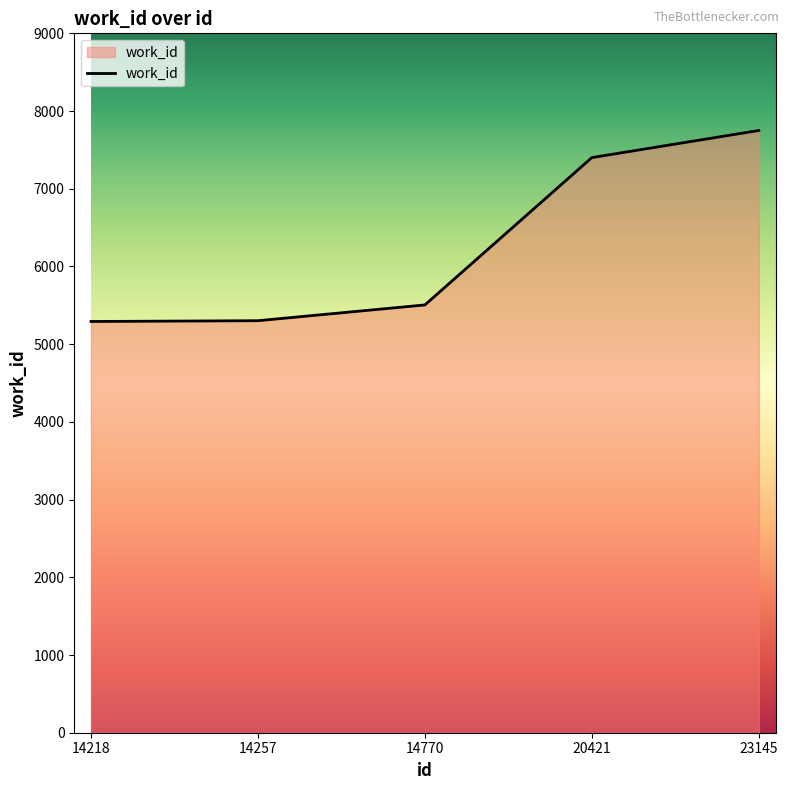

What is the ratio of the value at 20421 to the value at 14257?

1.4